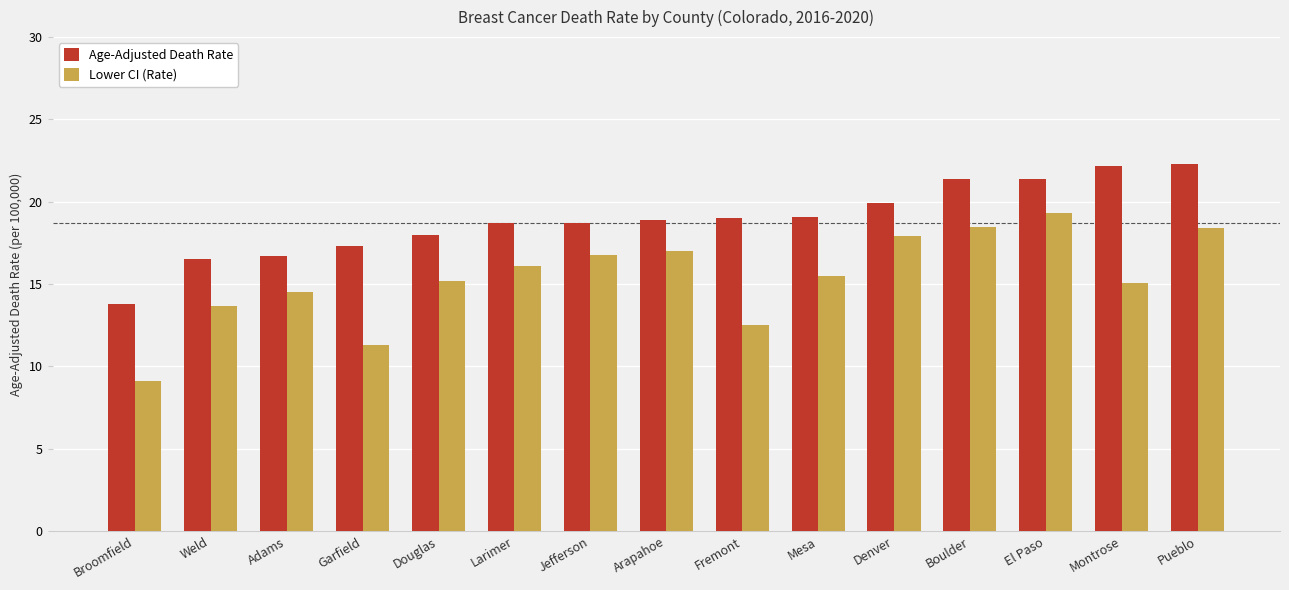

At Broomfield, list the series in order from smallest to largest.

Lower CI (Rate), Age-Adjusted Death Rate